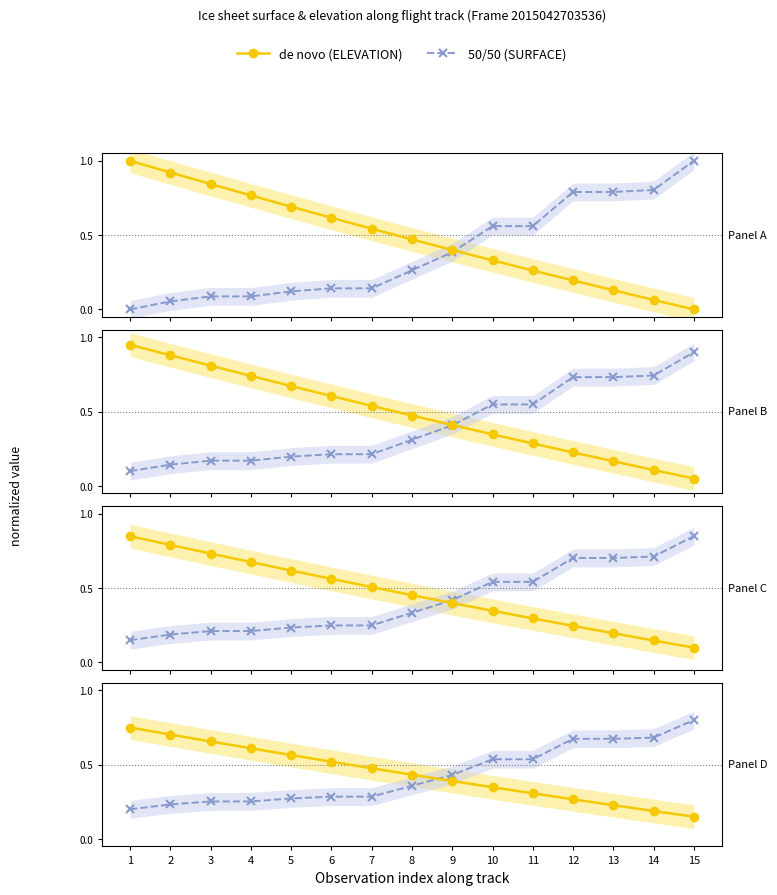

Is the value of ELEVATION at 5 greater than the value of SURFACE at 8?

Yes